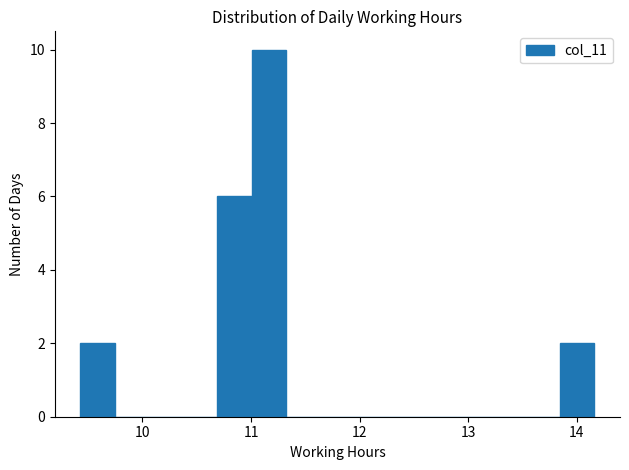

Around what value on the x-axis is the tallest bar? Give the approximate position of its centre, as read against the axis.

11.2